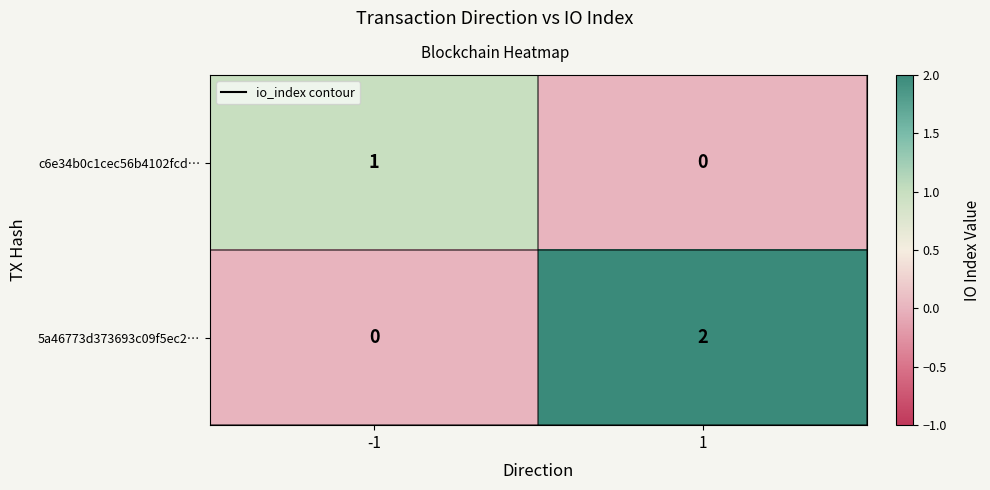

Rank the series by their maximum value, from lowest to highest.

c6e34b0c1cec56b4102fcd…, 5a46773d373693c09f5ec2…